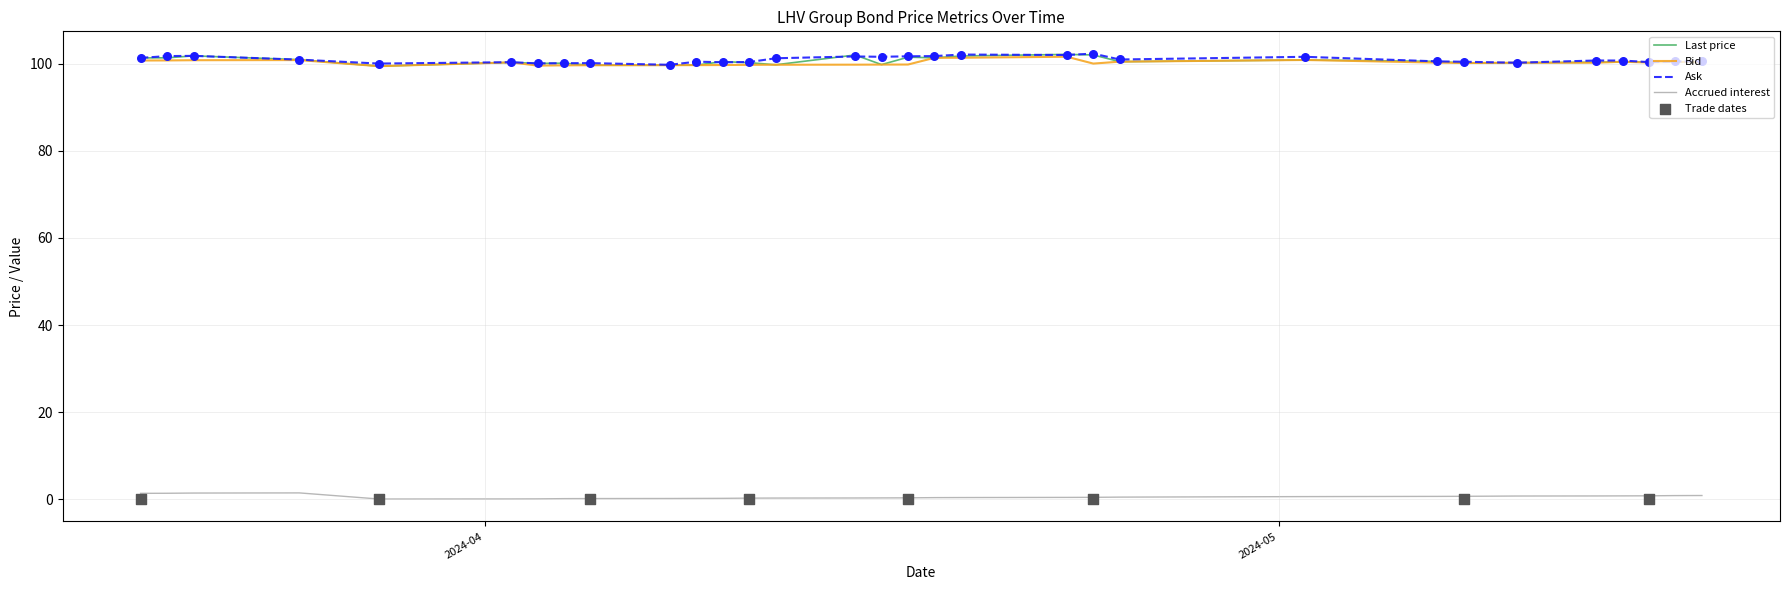

What is the total value across all series at 2024-04-12?

301.1